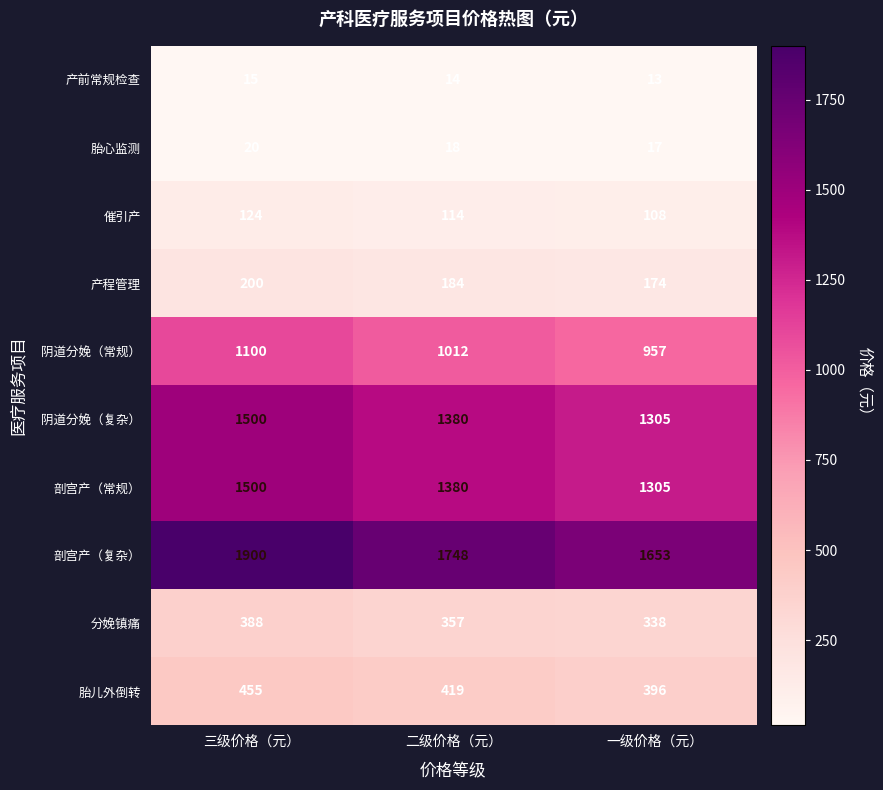

At how many categories does at least one series exceed 394?

3